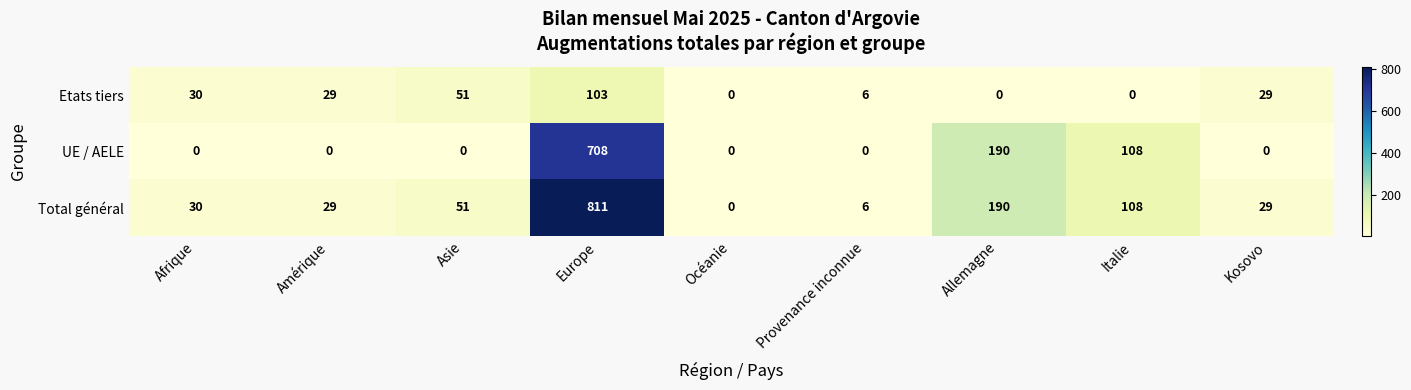

At which category does the chart reach its peak across all series?

Europe